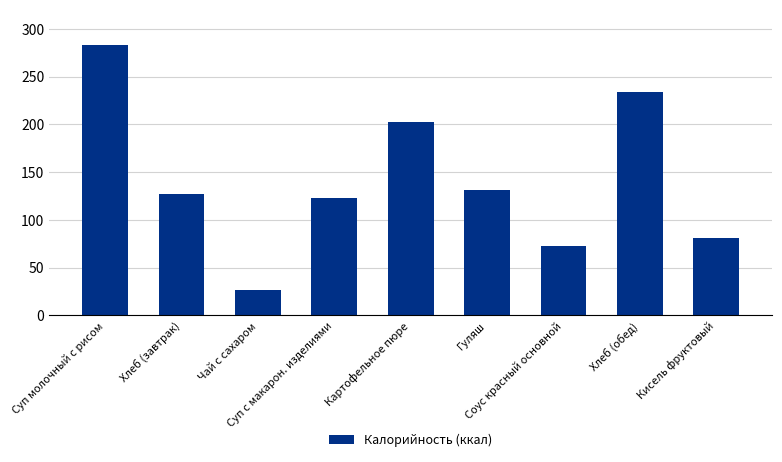

What is the minimum value shown in the chart?

26.8